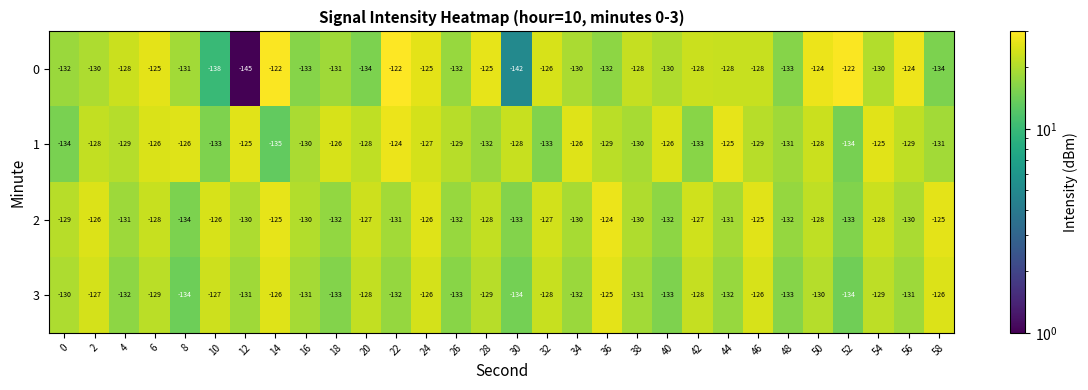

What is the total value across all series at 46?

-508